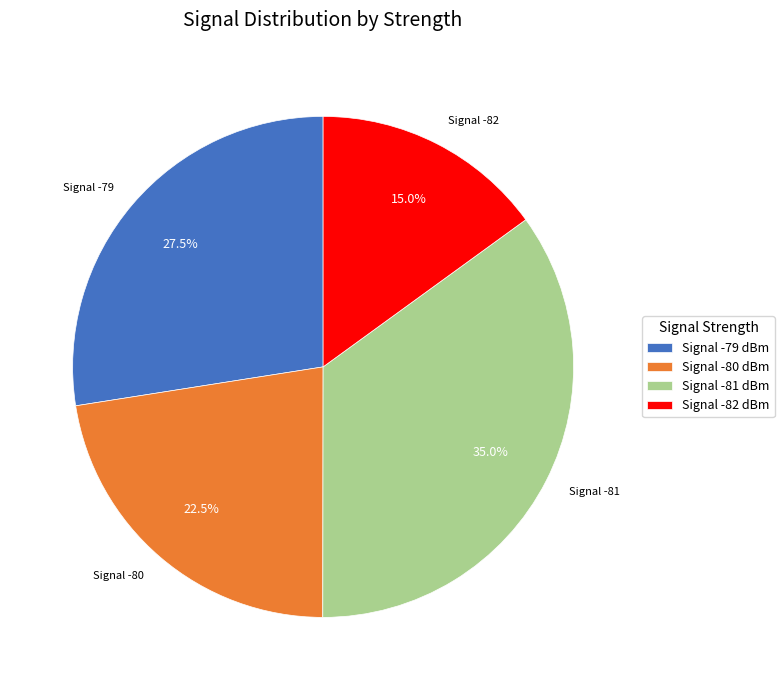

Rank the categories by value from lowest to highest.

Signal -82 dBm, Signal -80 dBm, Signal -79 dBm, Signal -81 dBm